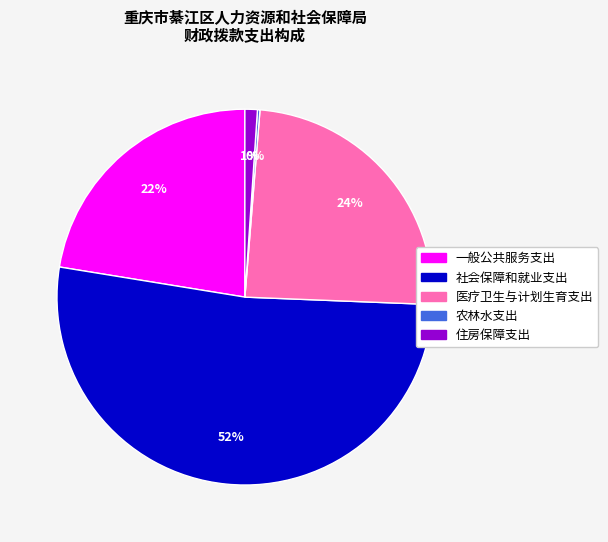

Which slice is the largest?

社会保障和就业支出